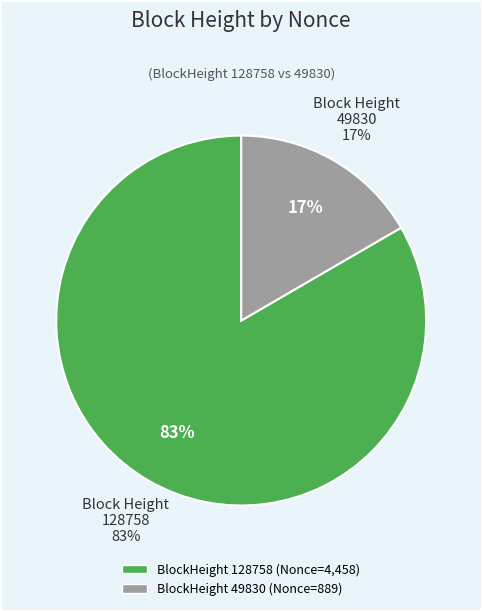

What is the change in value from 128758 to 49830?

-3569